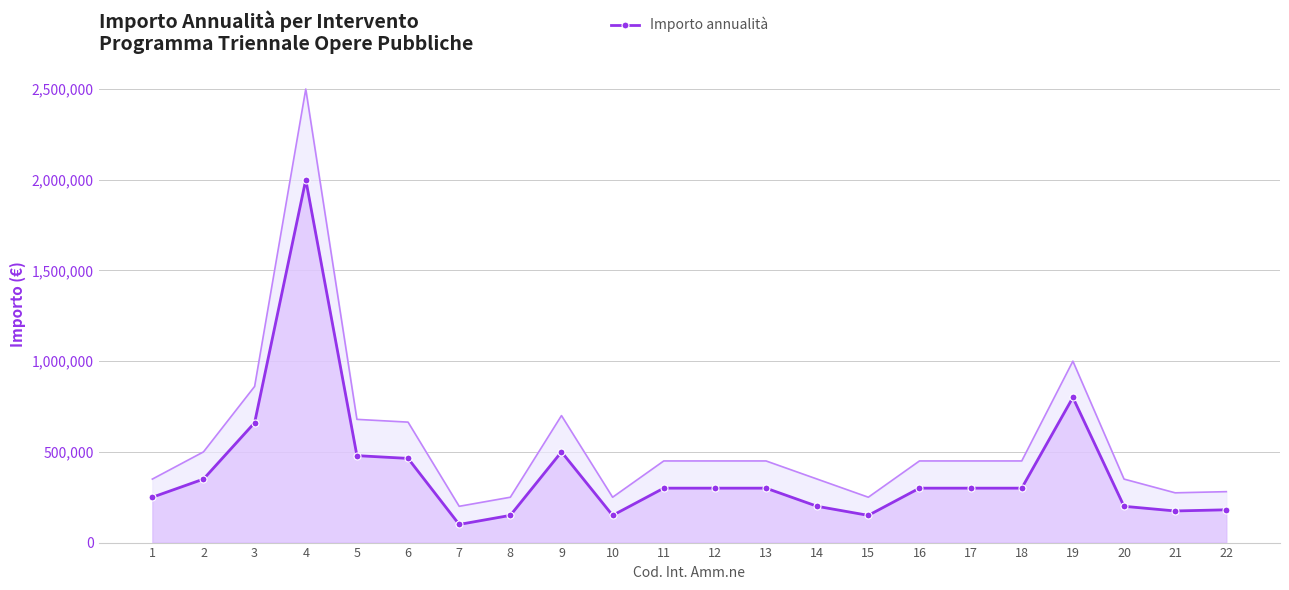

Reading left to right, what are all the values shown in this chart?

250000.0	350000.0	660880.0	2000000.0	479237.0	464000.0	100000.0	150000.0	500000.0	150000.0	300000.0	300000.0	300000.0	200000.0	150000.0	300000.0	300000.0	300000.0	800000.0	200000.0	174312.0	180725.0